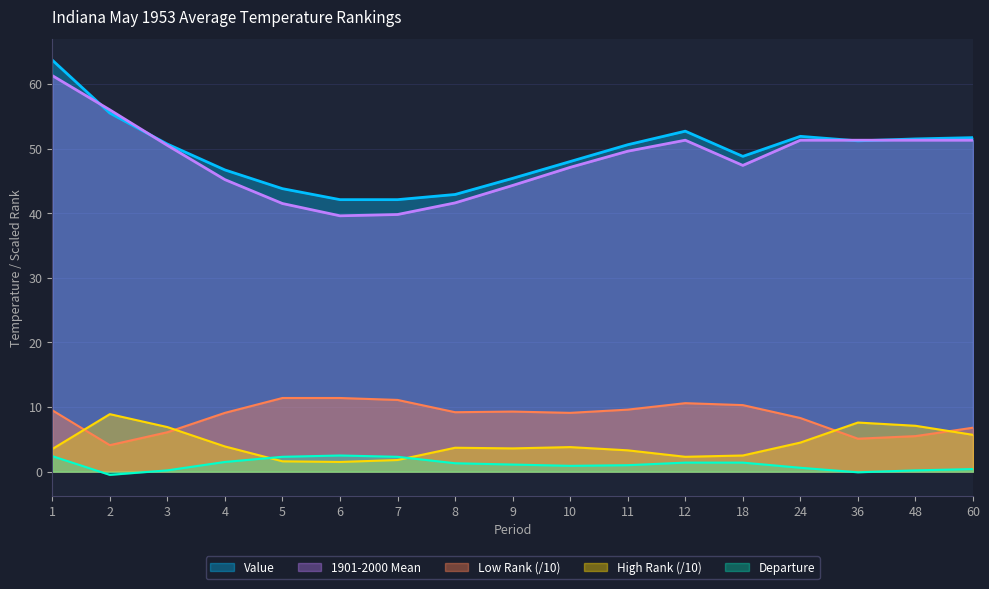

True or false: 1901-2000 Mean has more than 0 interior local peaks.

True